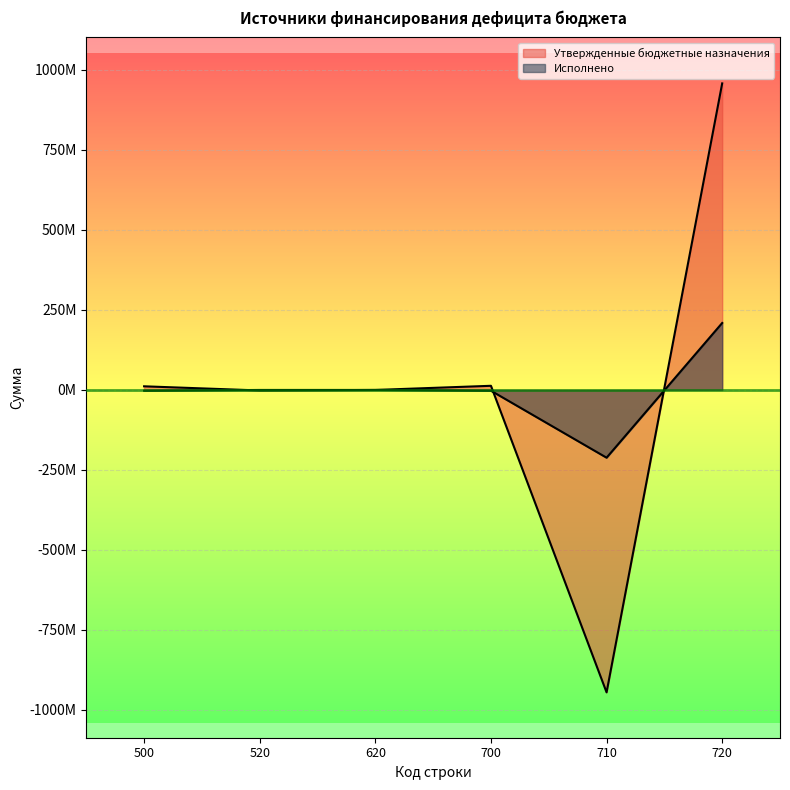

True or false: Утвержденные бюджетные назначения and Исполнено cross at least once.

True